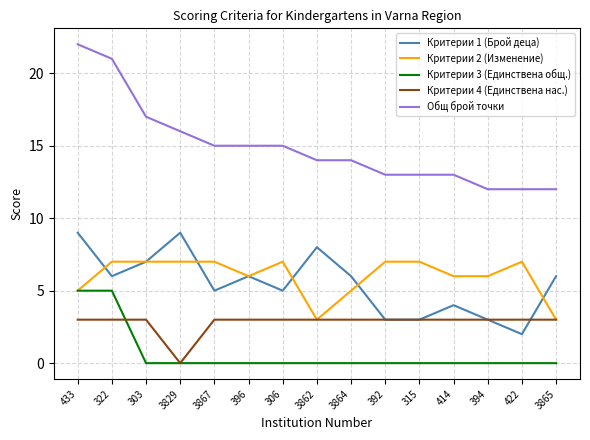

What are all the series names shown in the legend?

Критерии 1 (Брой деца), Критерии 2 (Изменение), Критерии 3 (Единствена общ.), Критерии 4 (Единствена нас.), Общ брой точки